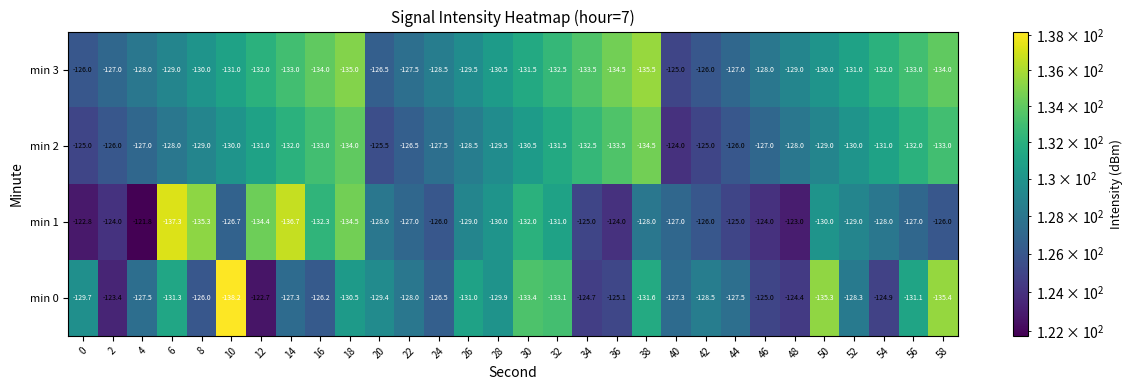

What is the maximum value shown in the chart?

-121.8